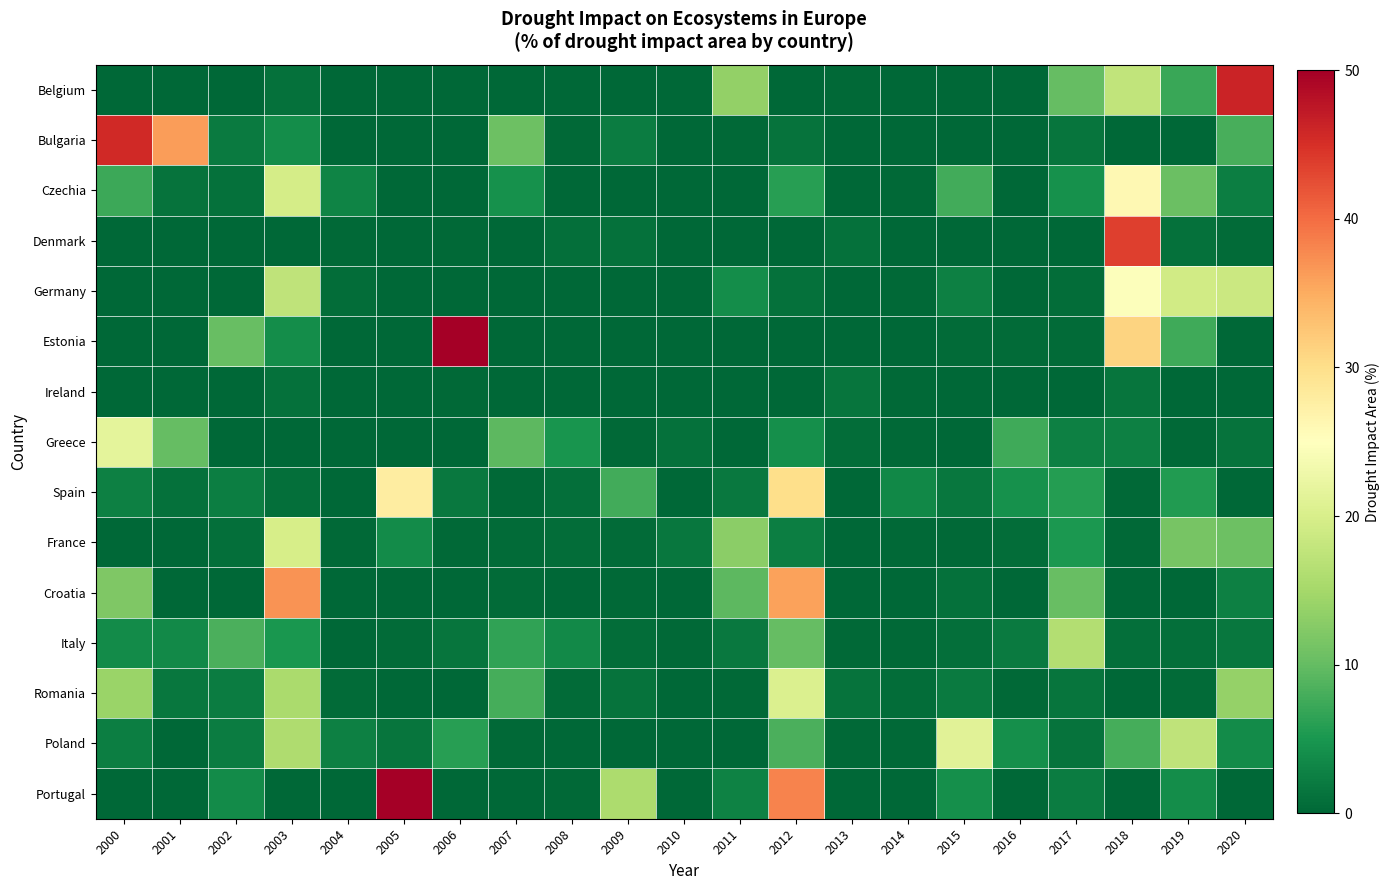

Which series changed the most between 2010 and 2020?

Belgium